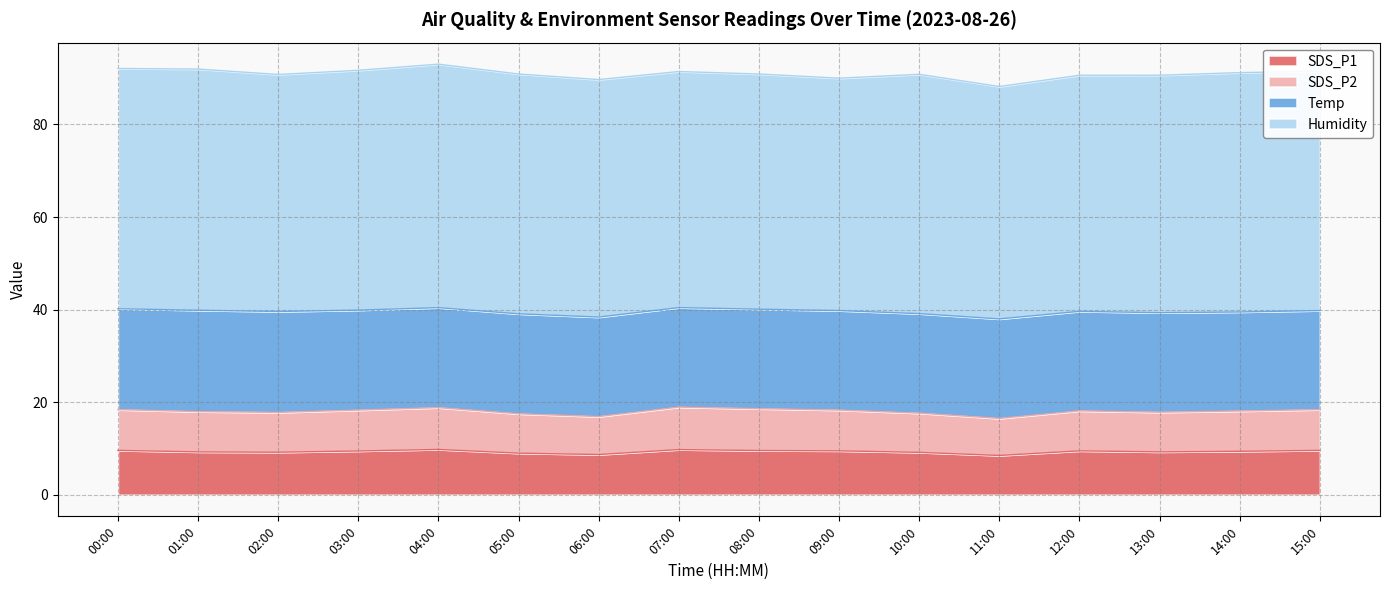

Is it true that SDS_P1 equals 2.8 at 14:00?

False